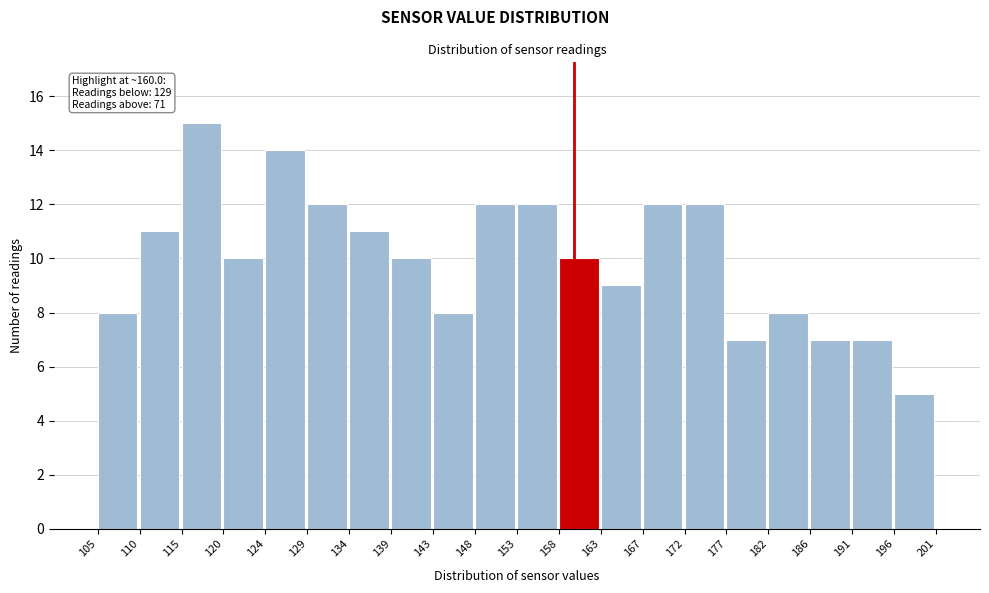

Over which range of the x-axis is the bar tallest?

115 to 120